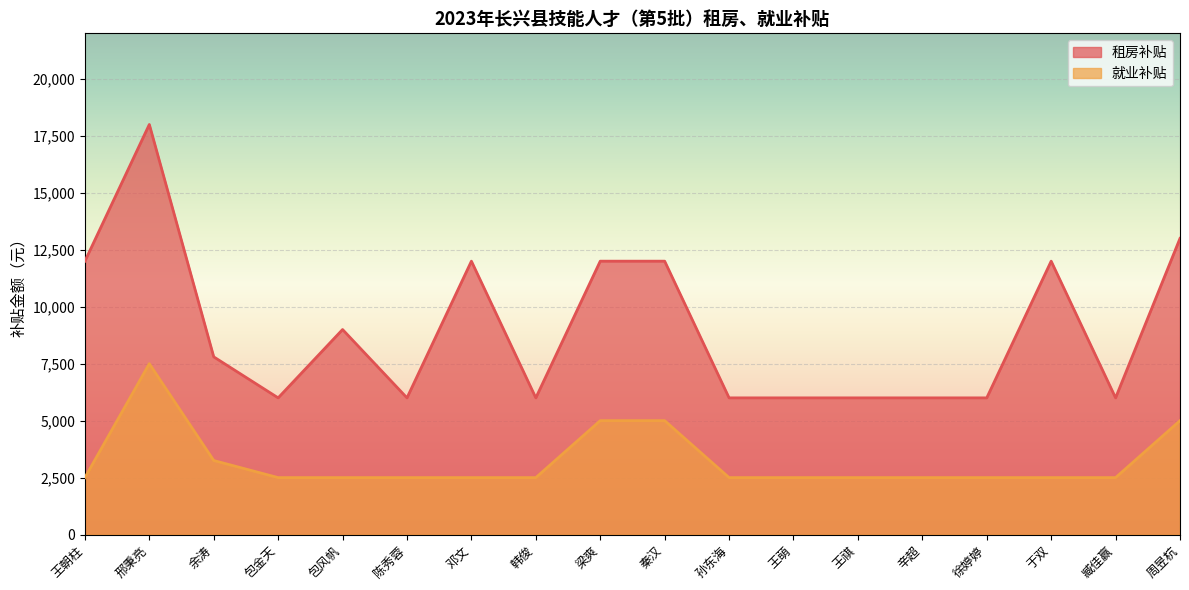

Where is the first local maximum for 租房补贴?

邢秉亮